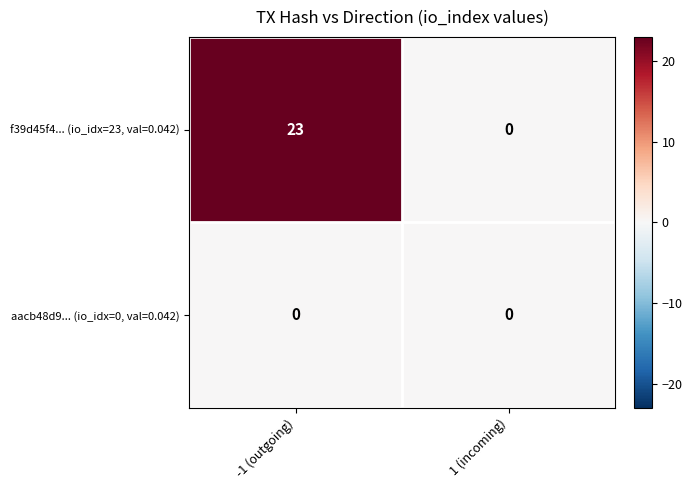

What is the greatest value displayed?

23